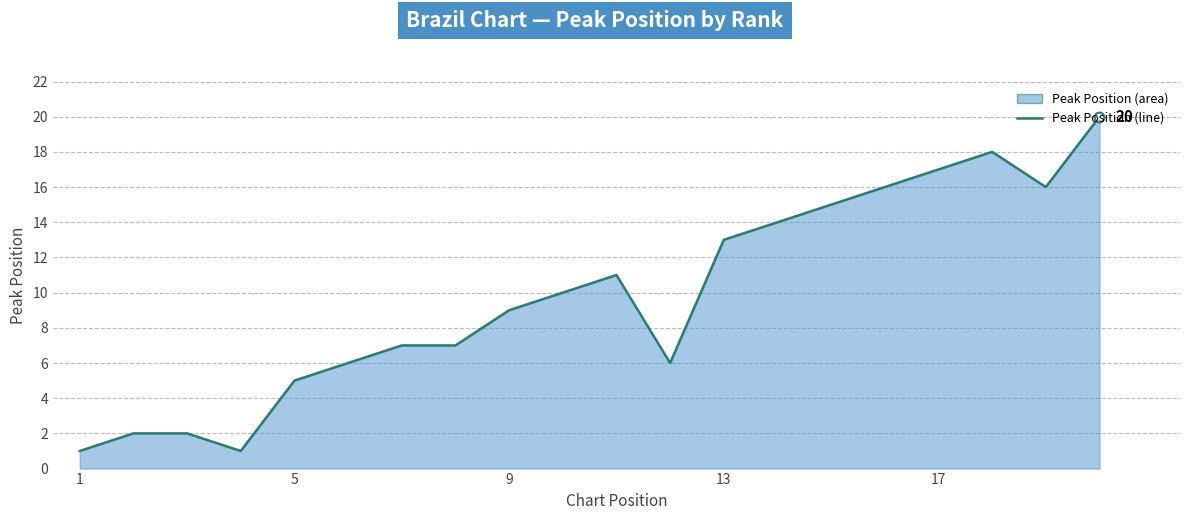

What is the difference between the maximum and minimum values?

19